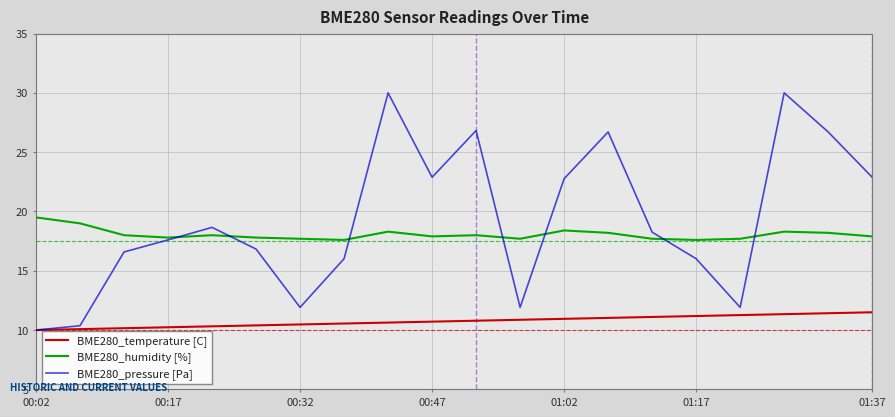

What are all the series names shown in the legend?

BME280_temperature [C], BME280_humidity [%], BME280_pressure [Pa]